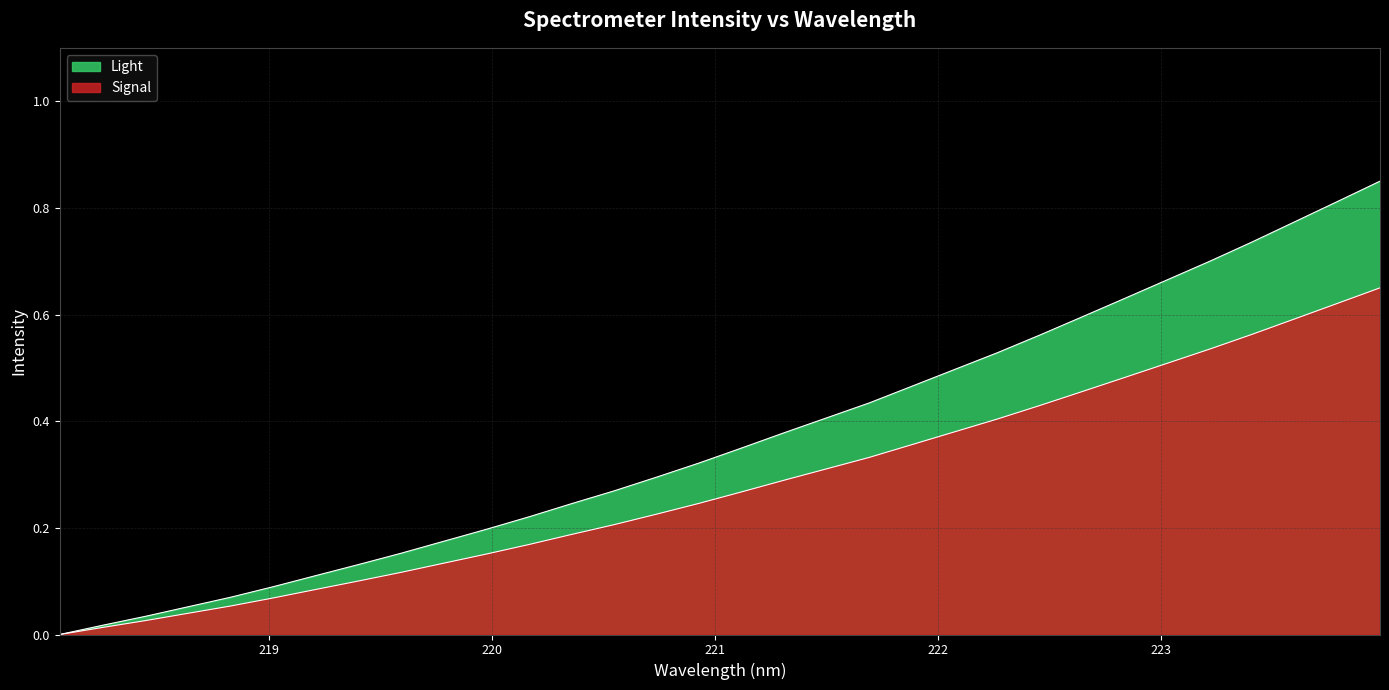

At which label is the value closest to 0?

218.0596